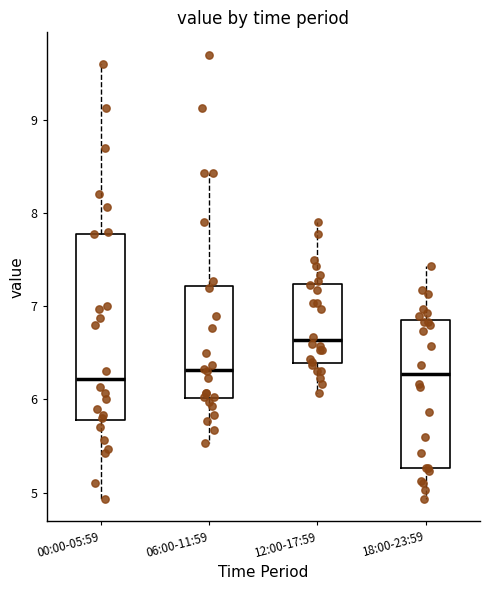

Reading left to right, transcribe this box plot: for each box, give where its median line is, the range the box spans, and where its two whiskers end, as read against the y-axis. The values are not printed on the chart, so give them approximately, as read against the axis.

00:00-05:59: median 6.2, box 5.8 to 7.8, whiskers 4.9 to 9.6
06:00-11:59: median 6.3, box 6.0 to 7.2, whiskers 5.5 to 8.4
12:00-17:59: median 6.6, box 6.4 to 7.2, whiskers 6.1 to 7.9
18:00-23:59: median 6.3, box 5.3 to 6.8, whiskers 4.9 to 7.4